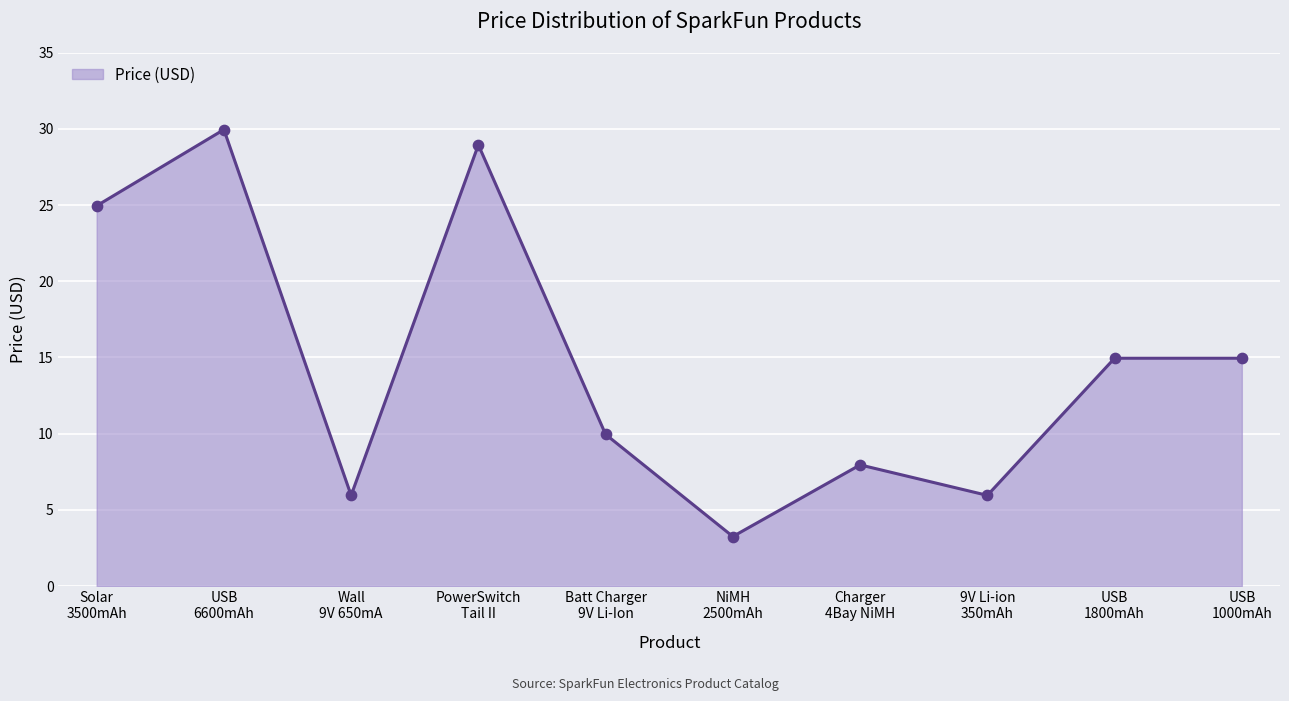

What is the difference between the maximum and minimum values?

26.7